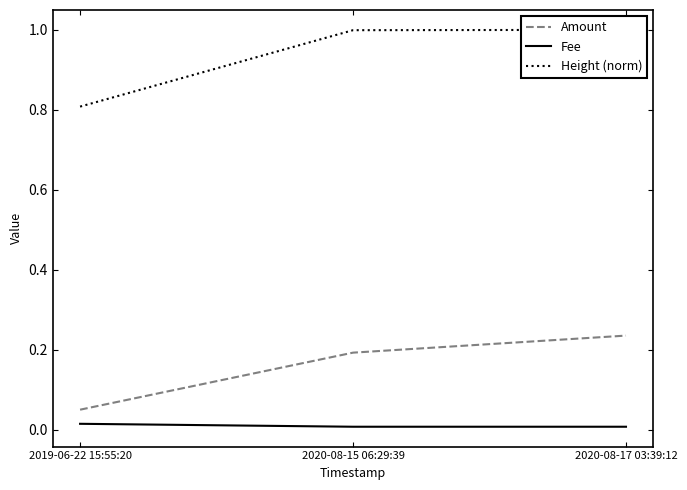

At which label does Height (norm) reach its minimum?

2019-06-22 15:55:20